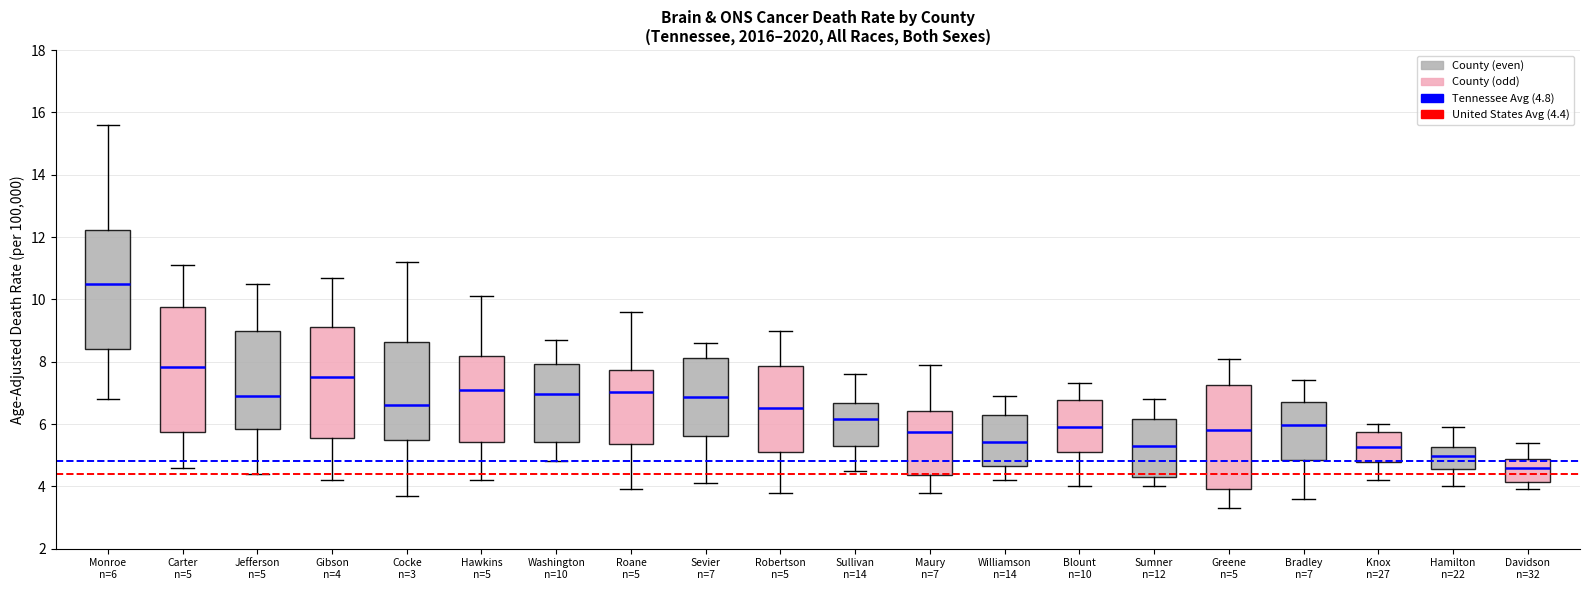

Reading left to right, read every box against the y-axis: the position of its median line, the range the box covers, and the ends of its whiskers. The values are not printed on the chart, so give them approximately, as read against the axis.

Monroe n=6: median 10.6, box 8.4 to 12.2, whiskers 6.8 to 15.6
Carter n=5: median 7.8, box 5.8 to 9.8, whiskers 4.6 to 11.2
Jefferson n=5: median 7.0, box 5.8 to 9.0, whiskers 4.4 to 10.6
Gibson n=4: median 7.6, box 5.6 to 9.2, whiskers 4.2 to 10.8
Cocke n=3: median 6.6, box 5.4 to 8.6, whiskers 3.8 to 11.2
Hawkins n=5: median 7.0, box 5.4 to 8.2, whiskers 4.2 to 10.2
Washington n=10: median 7.0, box 5.4 to 8.0, whiskers 4.8 to 8.8
Roane n=5: median 7.0, box 5.4 to 7.8, whiskers 4.0 to 9.6
Sevier n=7: median 6.8, box 5.6 to 8.2, whiskers 4.2 to 8.6
Robertson n=5: median 6.6, box 5.2 to 7.8, whiskers 3.8 to 9.0
Sullivan n=14: median 6.2, box 5.4 to 6.6, whiskers 4.6 to 7.6
Maury n=7: median 5.8, box 4.4 to 6.4, whiskers 3.8 to 8.0
Williamson n=14: median 5.4, box 4.6 to 6.2, whiskers 4.2 to 7.0
Blount n=10: median 5.8, box 5.2 to 6.8, whiskers 4.0 to 7.4
Sumner n=12: median 5.4, box 4.4 to 6.2, whiskers 4.0 to 6.8
Greene n=5: median 5.8, box 4.0 to 7.2, whiskers 3.4 to 8.2
Bradley n=7: median 6.0, box 4.8 to 6.8, whiskers 3.6 to 7.4
Knox n=27: median 5.2, box 4.8 to 5.8, whiskers 4.2 to 6.0
Hamilton n=22: median 5.0, box 4.6 to 5.2, whiskers 4.0 to 6.0
Davidson n=32: median 4.6, box 4.2 to 4.8, whiskers 4.0 to 5.4